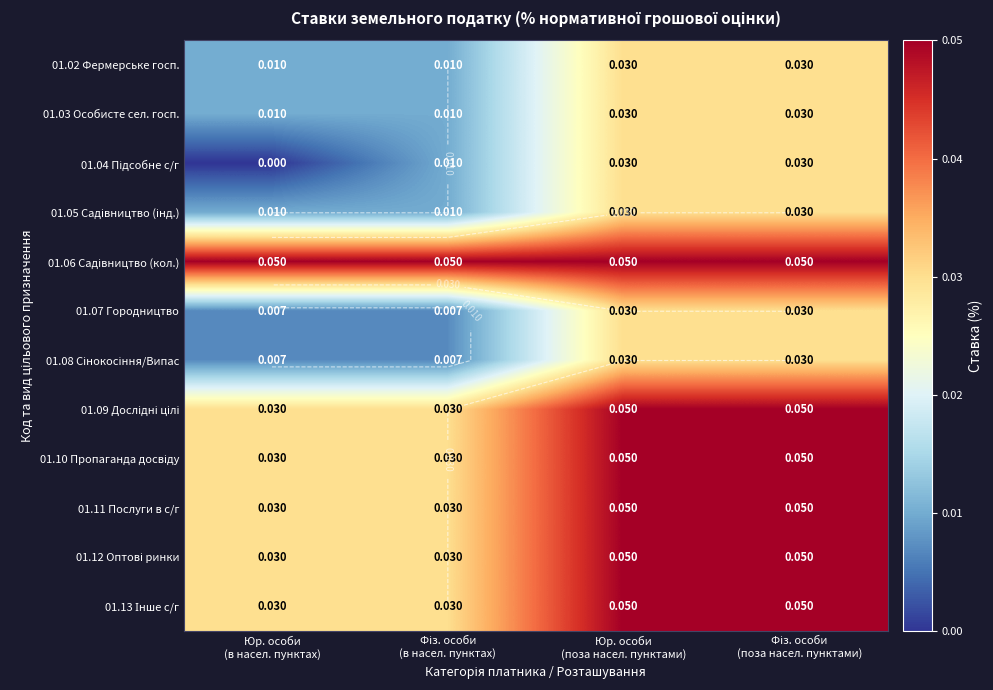

What is the greatest value displayed?

0.1